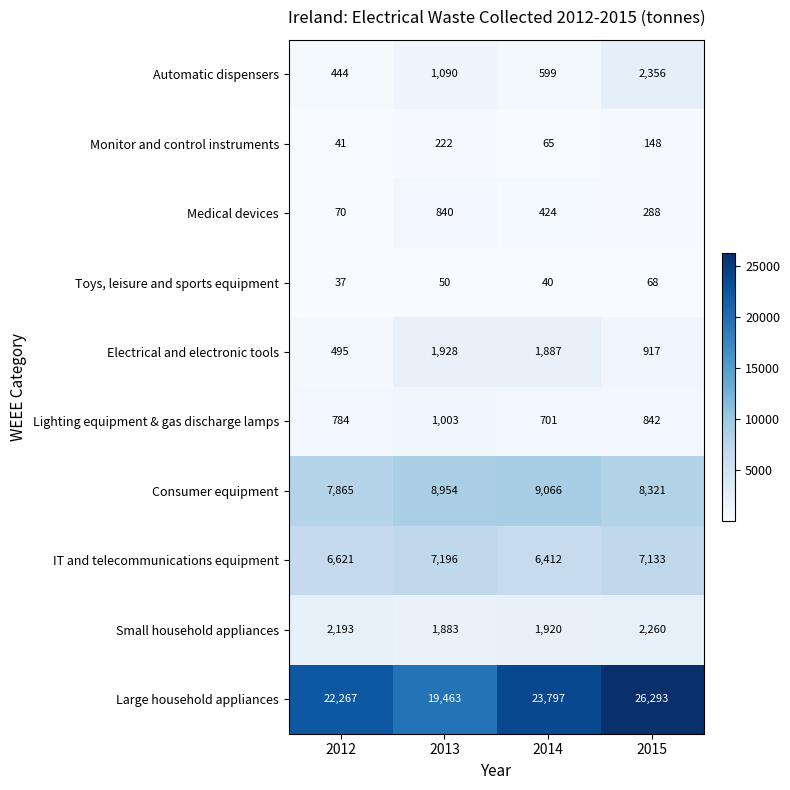

What is the sum of all Small household appliances values?

8256